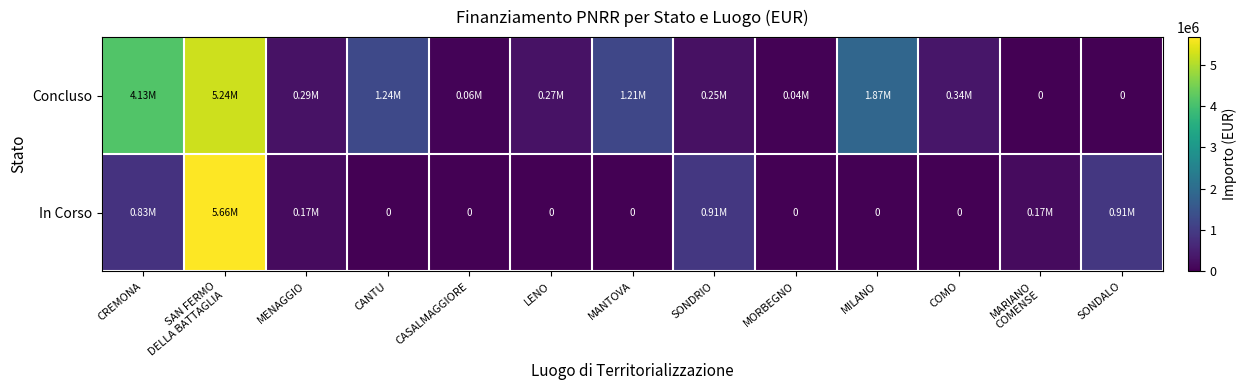

The Concluso series shows 157894.1 at LENO. True or false?

False